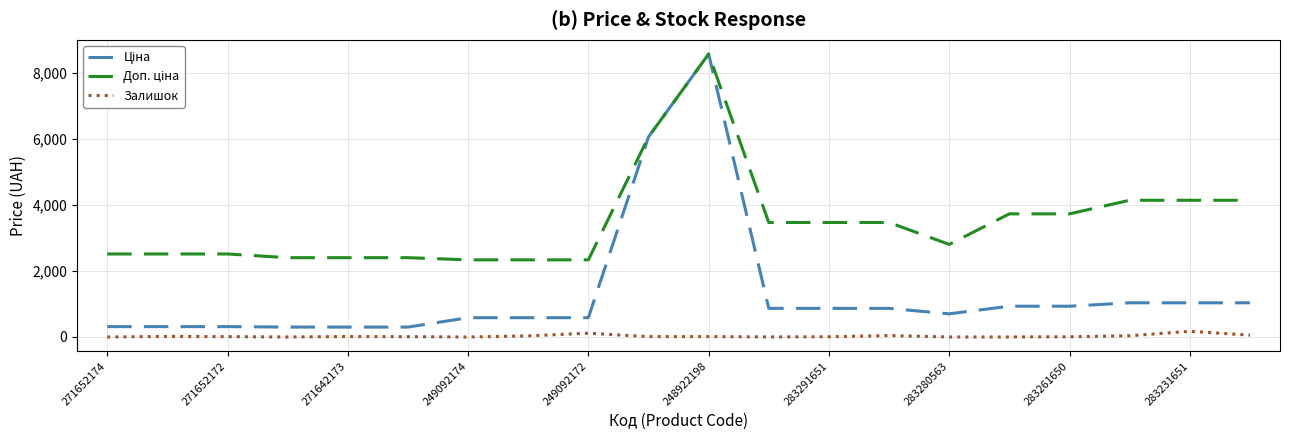

List the series in order of their peak value, lowest first.

Залишок, Ціна, Доп. ціна